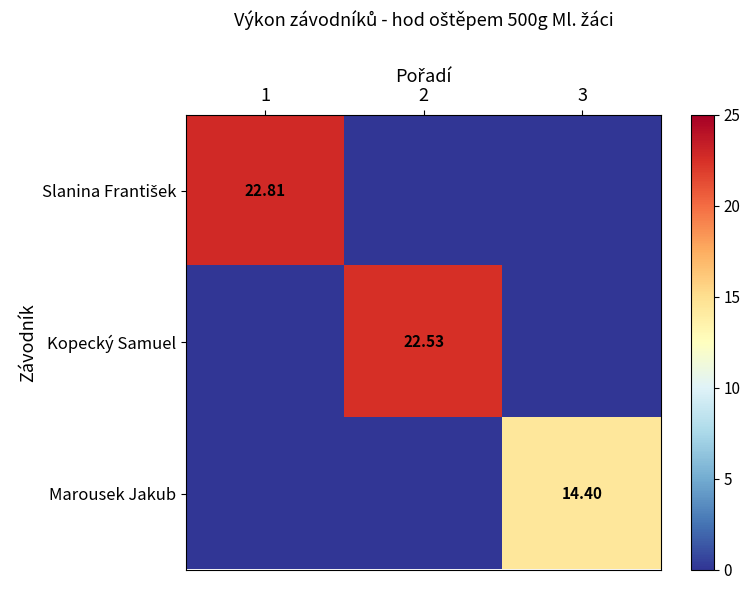

What is the total value across all series at 2?

22.5